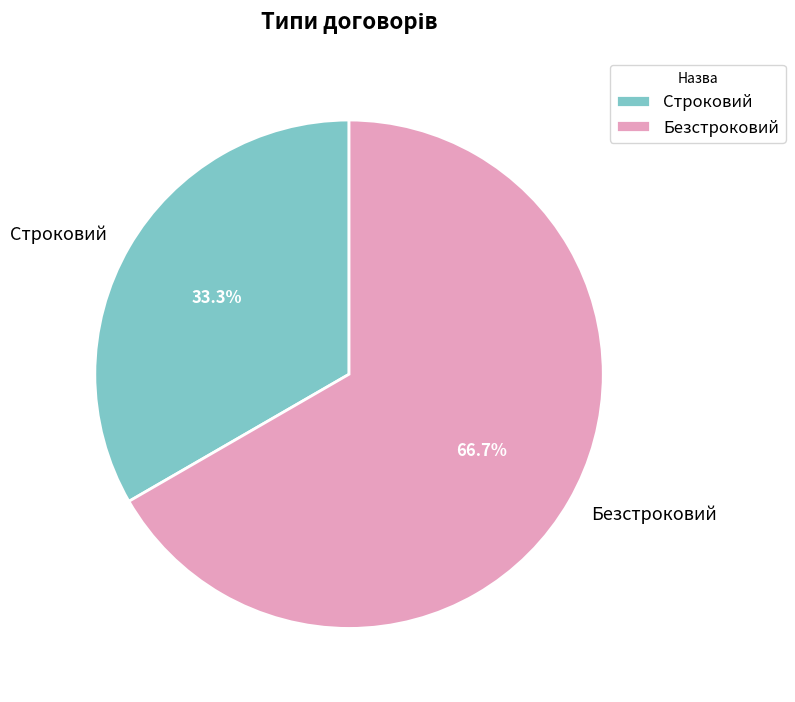

Which category has the biggest portion of the pie?

Безстроковий